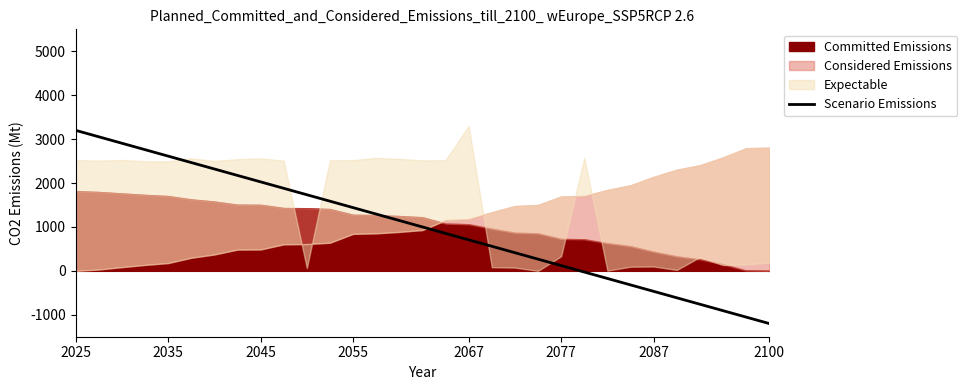

What is the minimum value for Scenario Emissions?

-1200.0